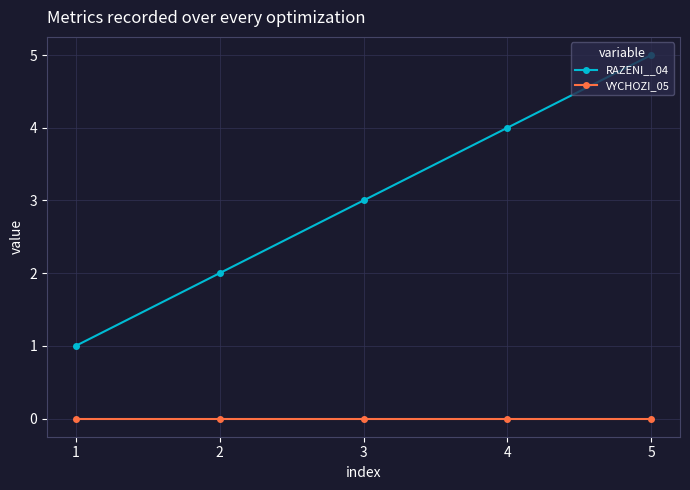

Reading left to right, what are all the values shown in this chart?

RAZENI__04: 1=1	2=2	3=3	4=4	5=5
VYCHOZI_05: 1=0	2=0	3=0	4=0	5=0